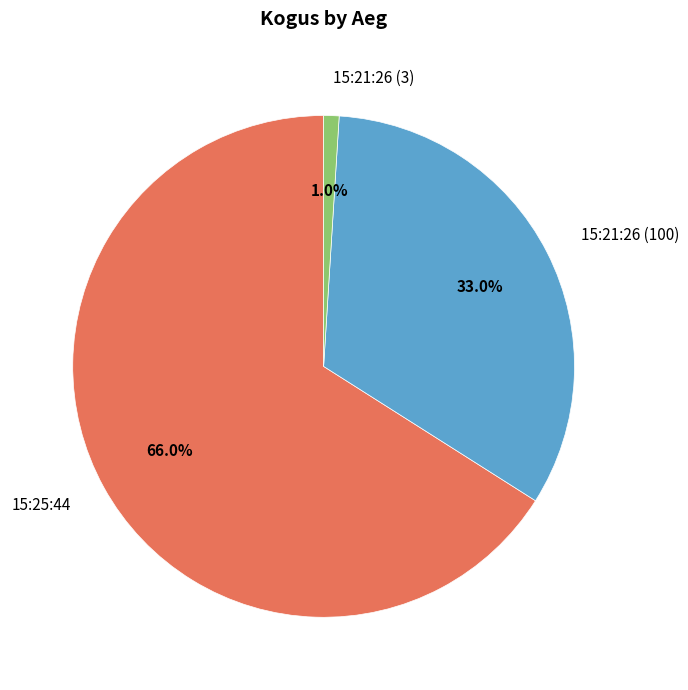

To the nearest percent, what is the difference between the largest and smallest slice percentages?

65%